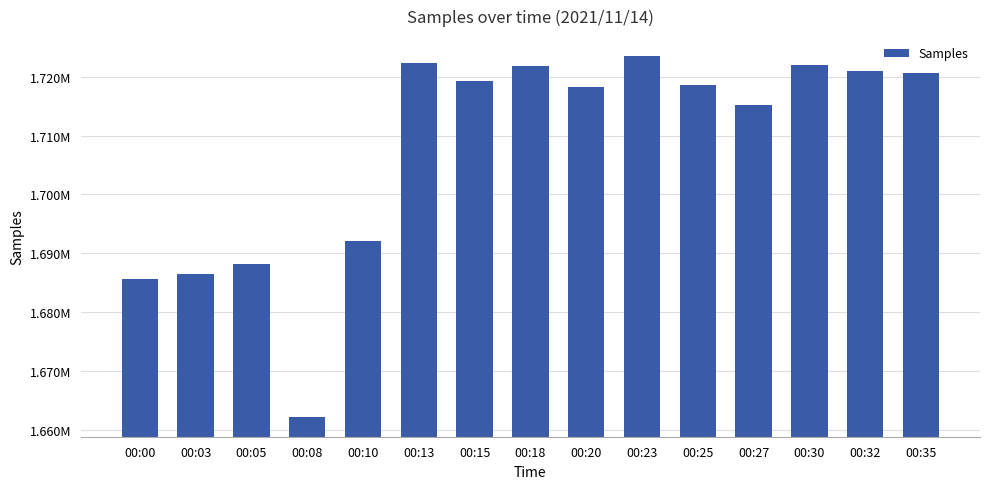

Which category has the lowest value across all series?

00:08